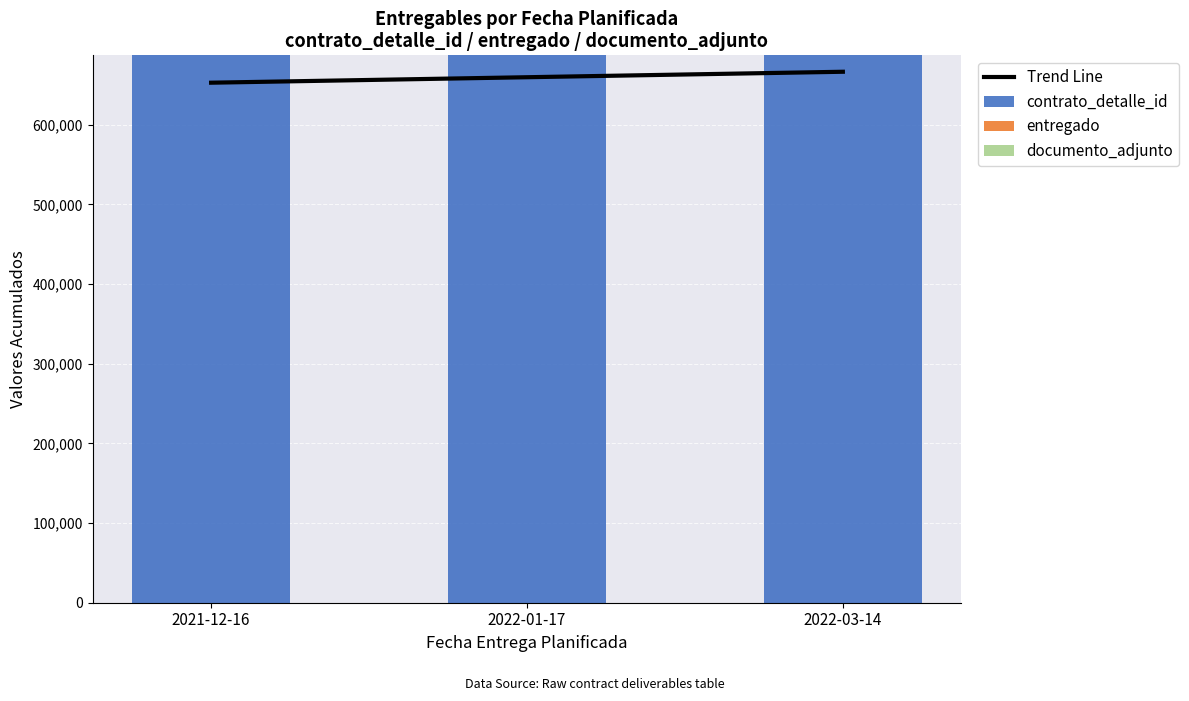

What is the highest value of the contrato_detalle_id series?

687207